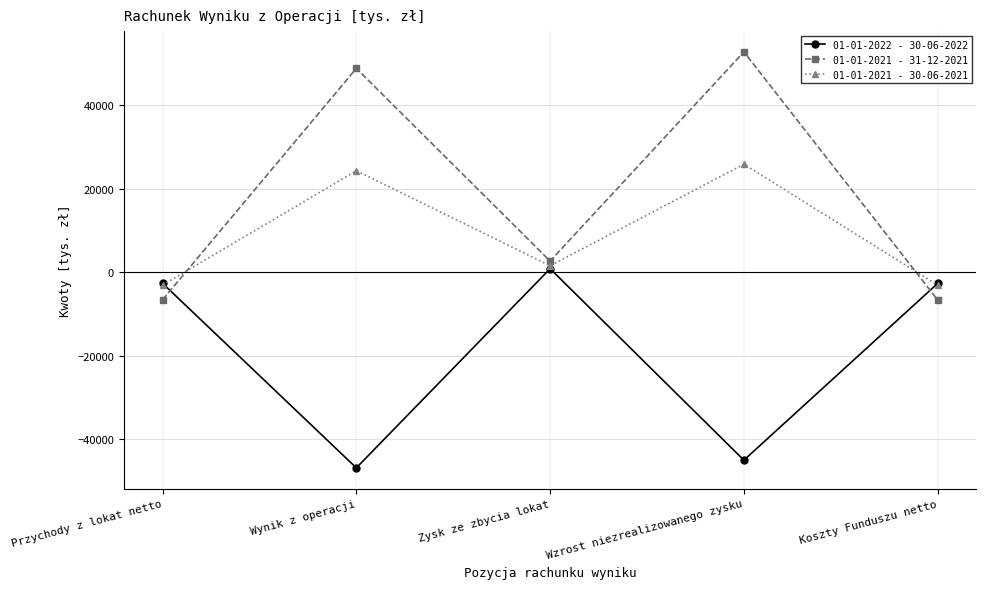

What is the difference between the second highest and minimum values in the 01-01-2021 - 30-06-2021 series?

27402